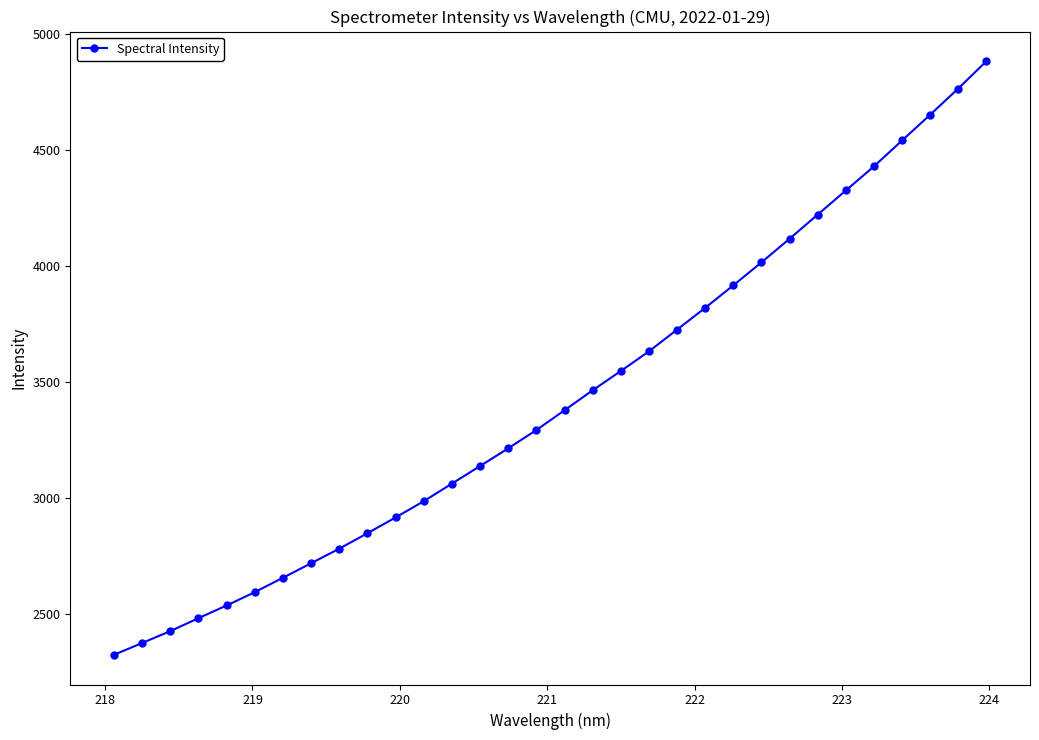

What is the value of the 23rd point from the left?

3916.5